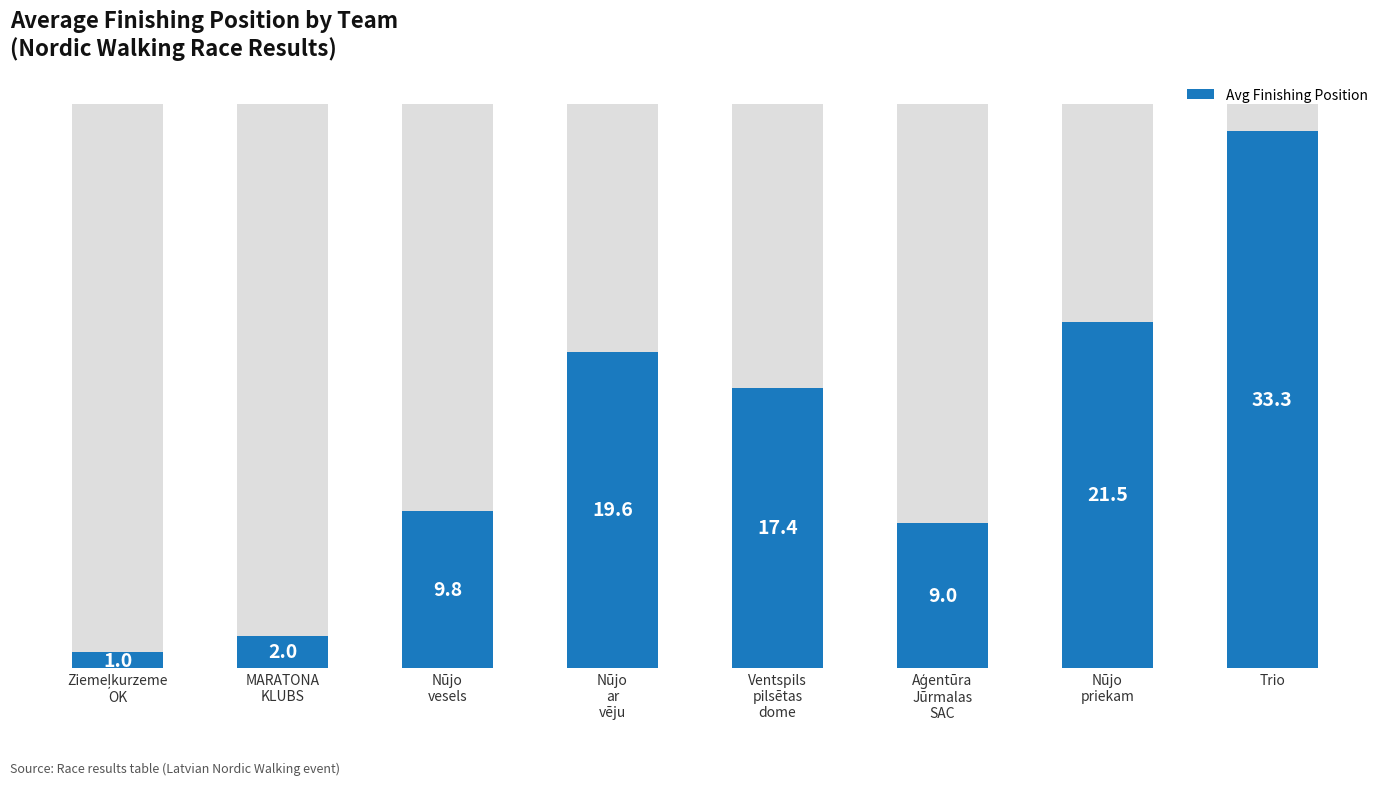

Rank the categories by value from highest to lowest.

Trio, Nūjo
priekam, Nūjo
ar
vēju, Ventspils
pilsētas
dome, Nūjo
vesels, Aģentūra
Jūrmalas
SAC, MARATONA
KLUBS, Ziemeļkurzeme
OK